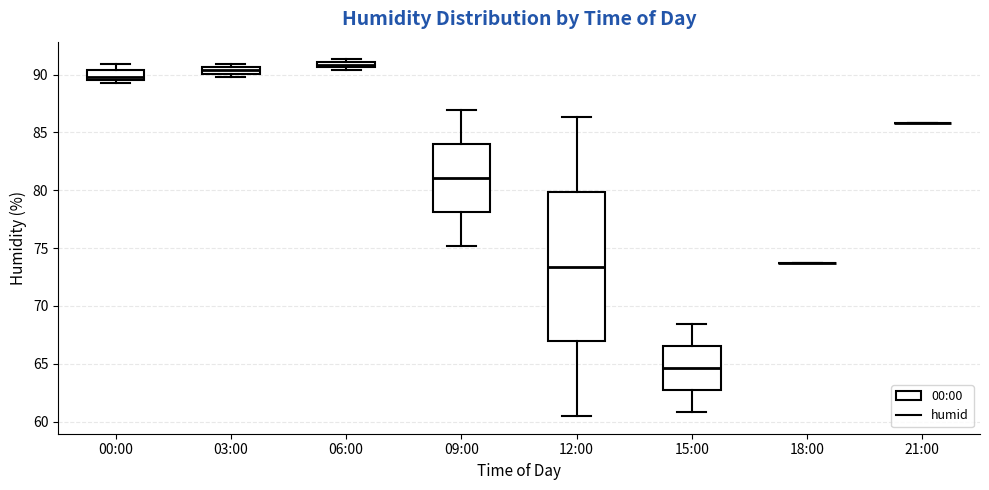

Where does the upper whisker of the box for 00:00 end on the y-axis? The values are not printed on the chart, so give them approximately, as read against the axis.

91.0